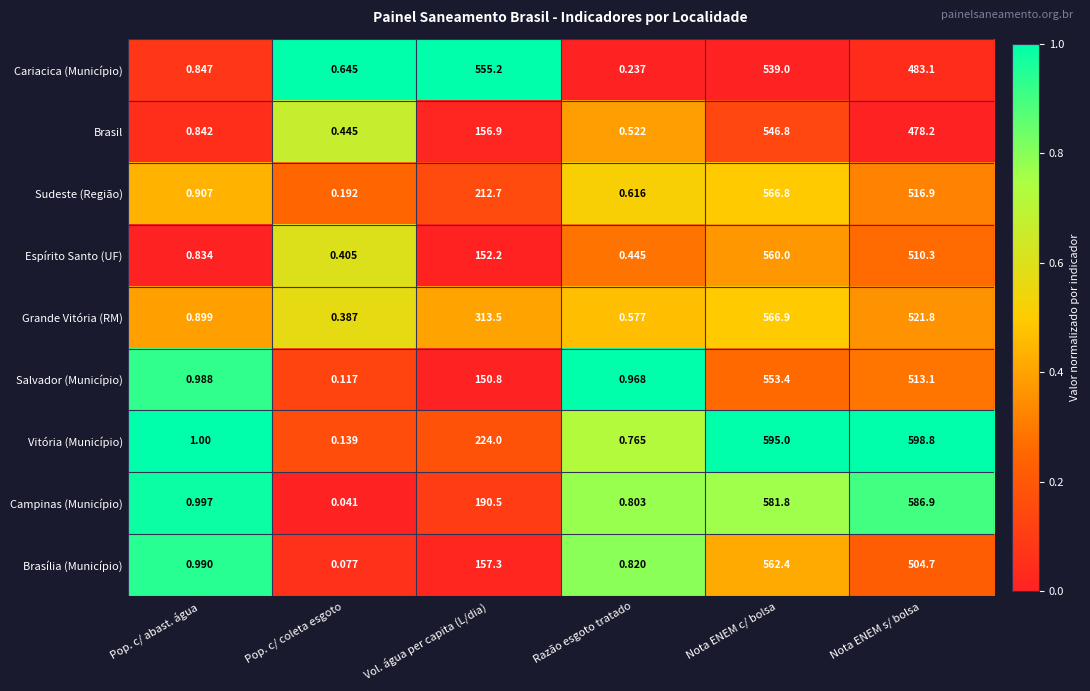

Which label corresponds to the largest value in the chart?

Nota ENEM s/ bolsa